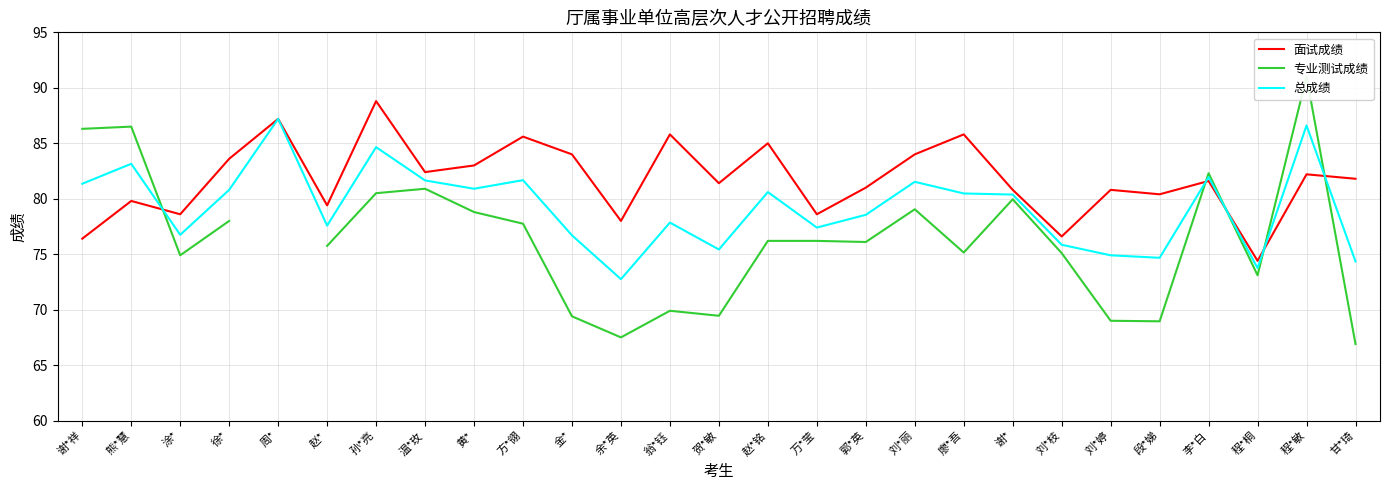

After their last crossing, which series has the higher values: 面试成绩 or 总成绩?

面试成绩